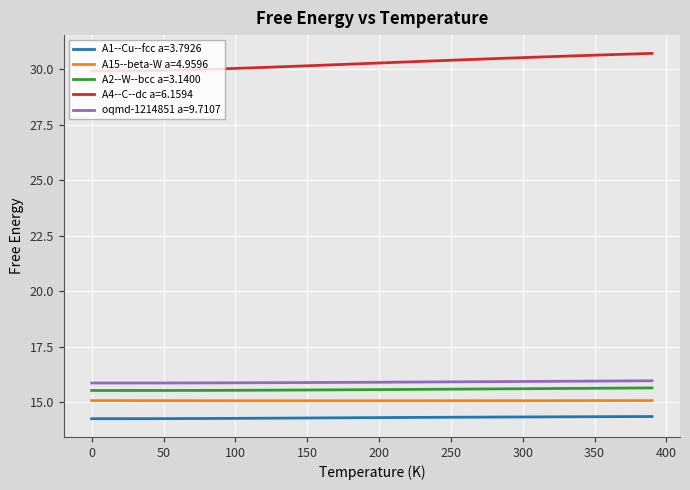

What is the minimum value for A2--W--bcc a=3.1400?

15.5